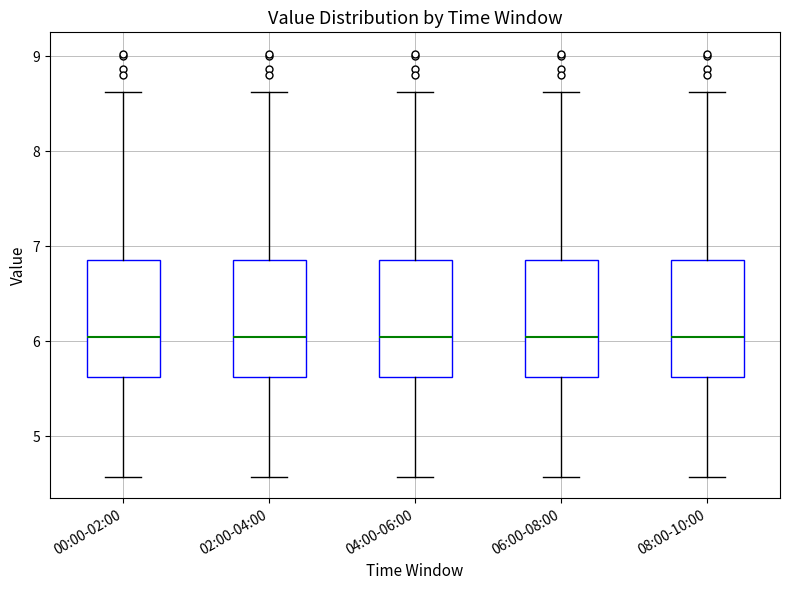

Reading left to right, transcribe this box plot: for each box, give where its median line is, the range the box spans, and where its two whiskers end, as read against the y-axis. The values are not printed on the chart, so give them approximately, as read against the axis.

00:00-02:00: median 6.1, box 5.6 to 6.9, whiskers 4.6 to 8.6
02:00-04:00: median 6.1, box 5.6 to 6.9, whiskers 4.6 to 8.6
04:00-06:00: median 6.1, box 5.6 to 6.9, whiskers 4.6 to 8.6
06:00-08:00: median 6.1, box 5.6 to 6.9, whiskers 4.6 to 8.6
08:00-10:00: median 6.1, box 5.6 to 6.9, whiskers 4.6 to 8.6